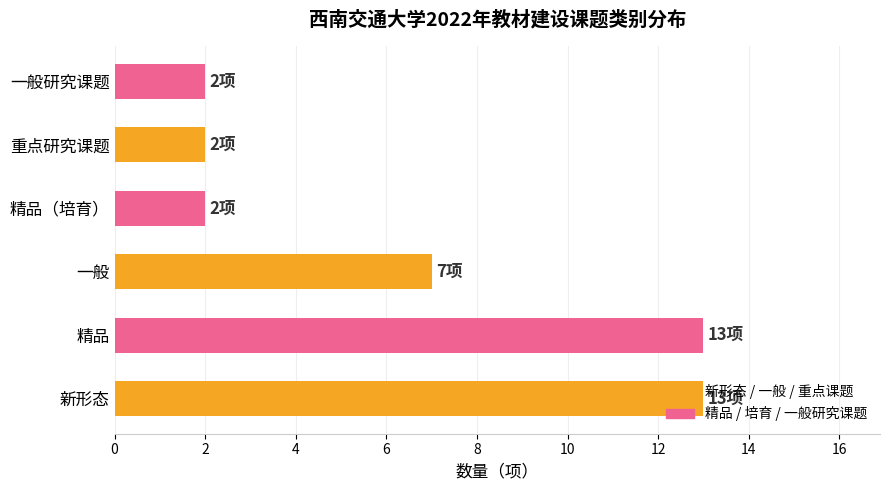

What is the approximate value at 新形态, to the nearest 5?

15